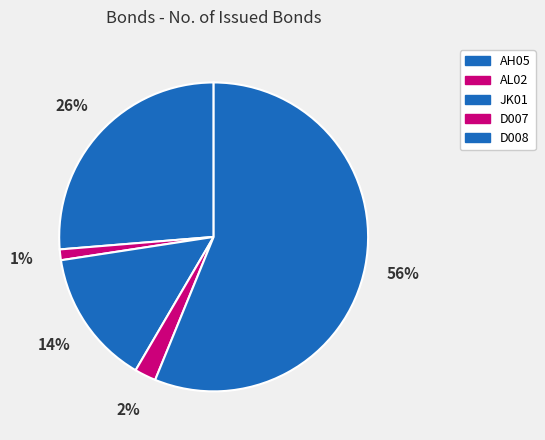

To the nearest percent, what percentage of the pie is AL02?

1%